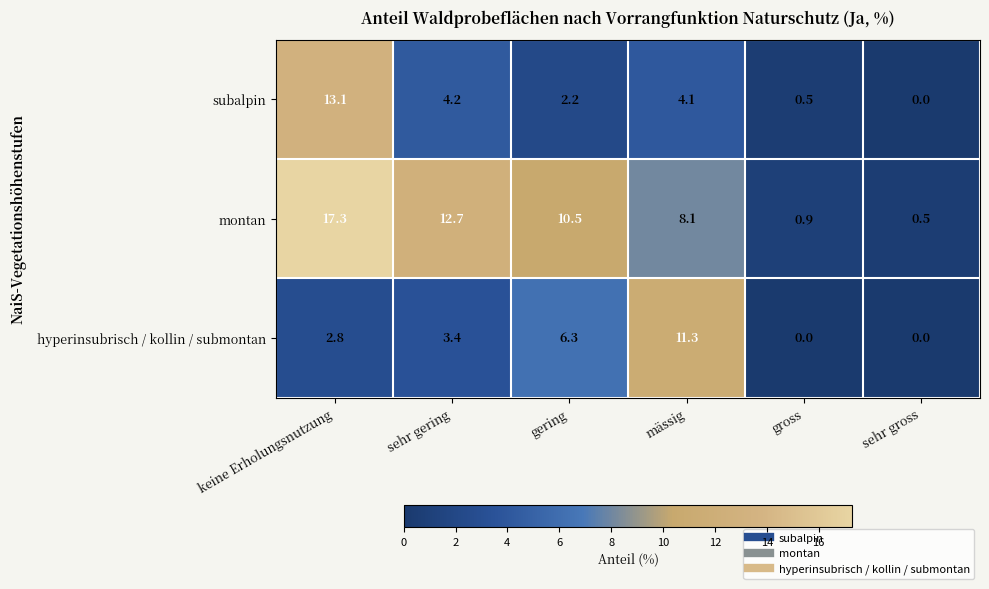

Reading left to right, list all the values displayed in this chart.

subalpin: keine Erholungsnutzung=13.1	sehr gering=4.2	gering=2.2	mässig=4.1	gross=0.5	sehr gross=0.0
montan: keine Erholungsnutzung=17.3	sehr gering=12.7	gering=10.5	mässig=8.1	gross=0.9	sehr gross=0.5
hyperinsubrisch / kollin / submontan: keine Erholungsnutzung=2.8	sehr gering=3.4	gering=6.3	mässig=11.3	gross=0.0	sehr gross=0.0